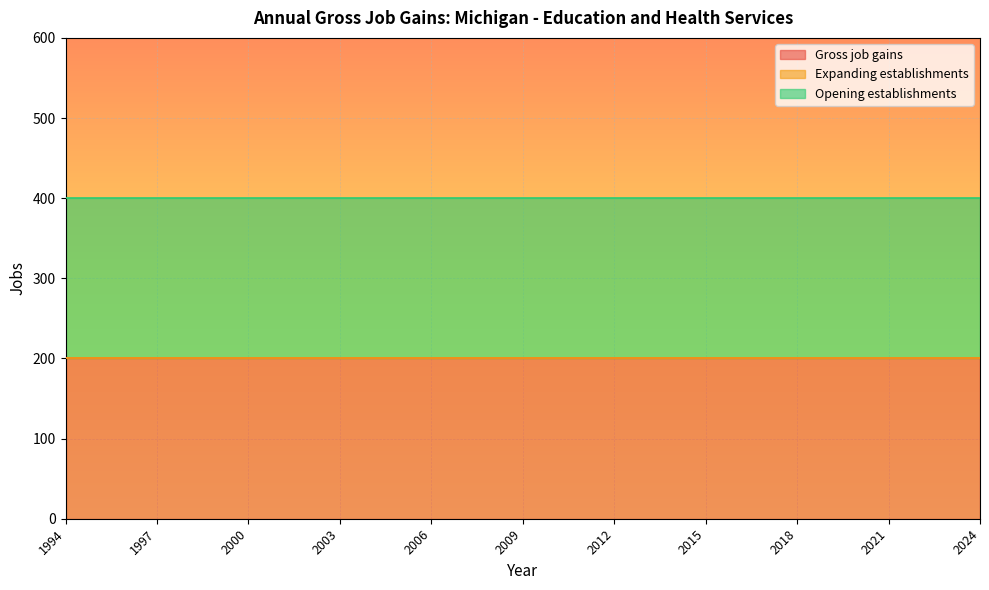

How many data points does each series have?

31